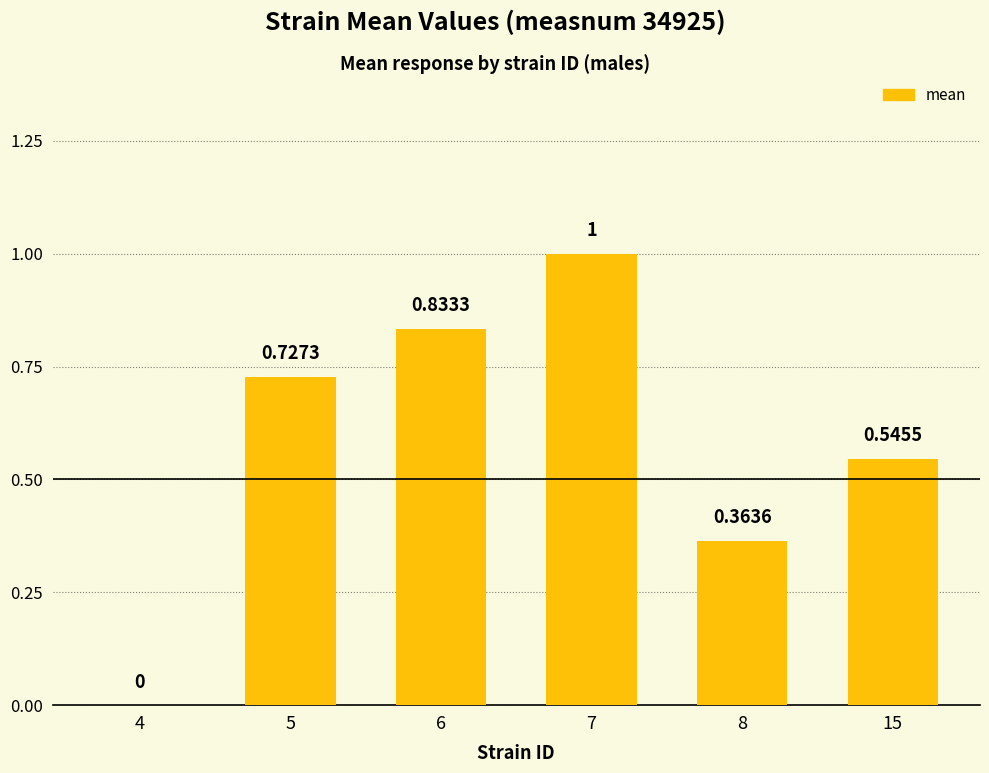

What is the change in value from 5 to 6?

+0.1